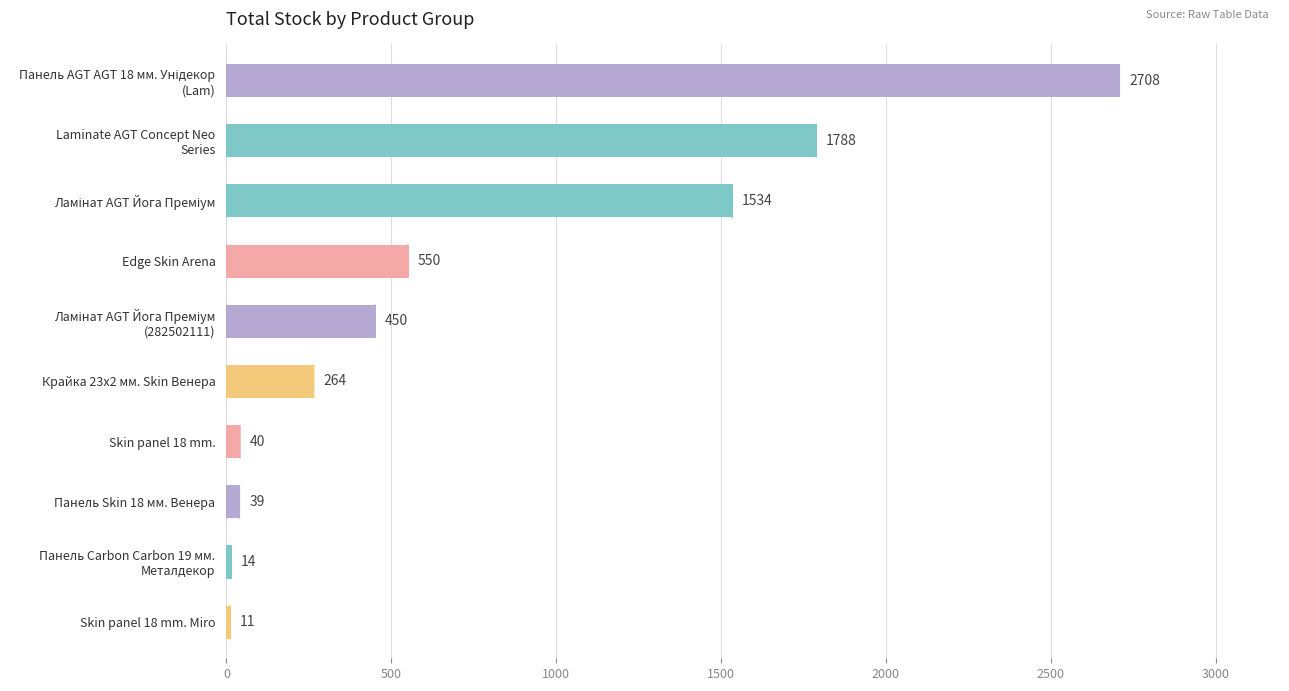

The value at Edge Skin Arena is 735. True or false?

False